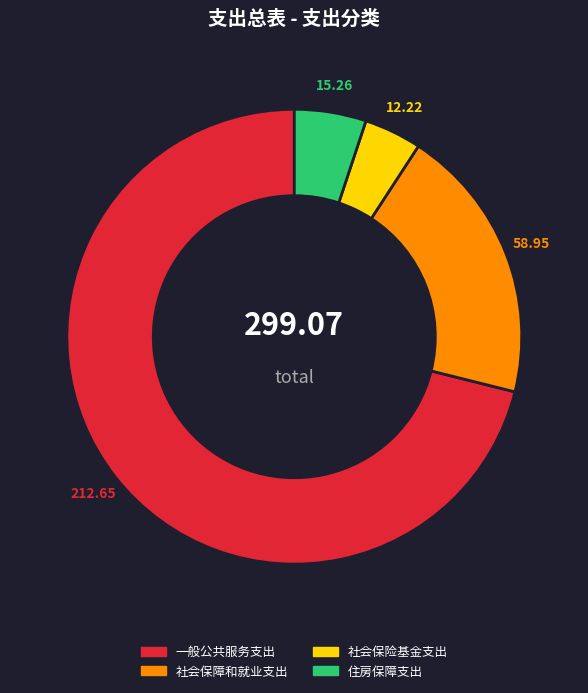

The 住房保障支出 slice represents 16% of the pie. True or false?

False